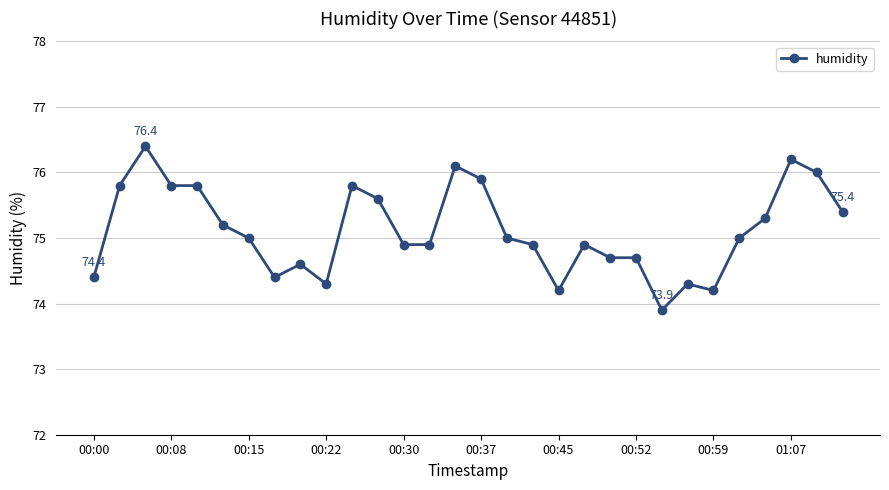

What is the value of the 28th point from the left?

76.2